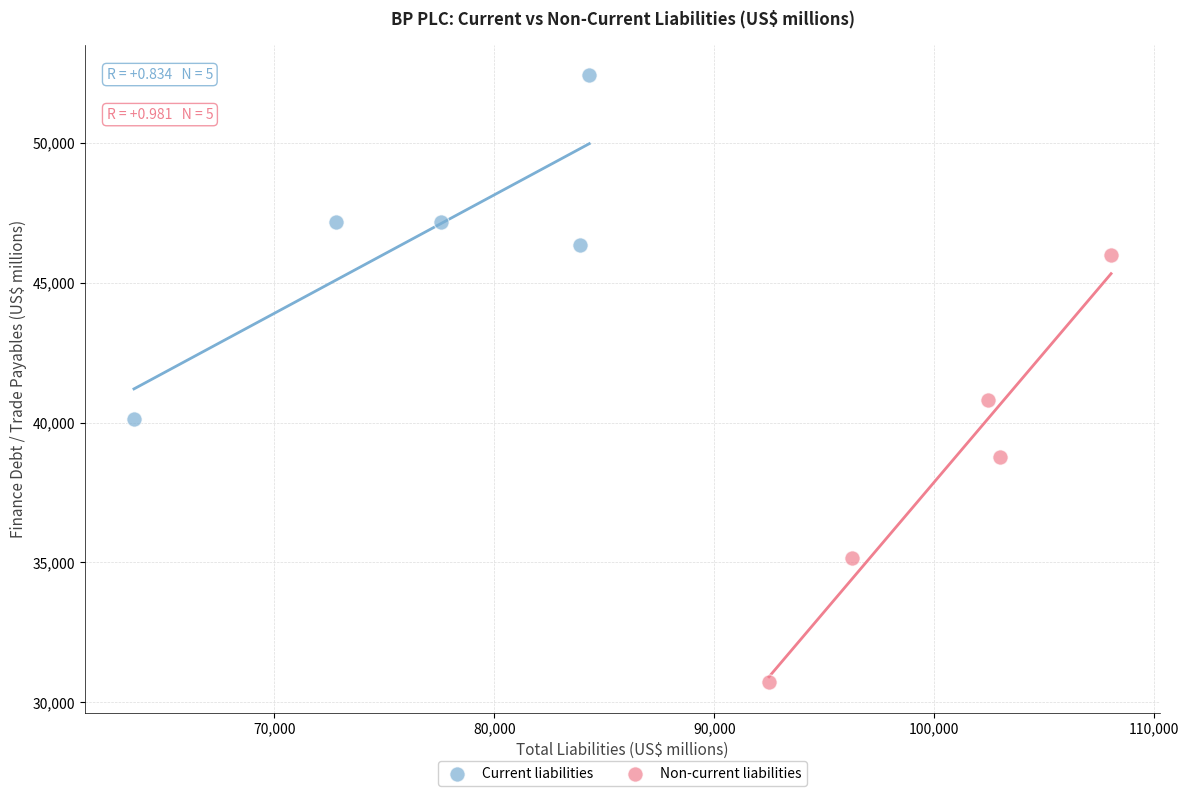

Which series has the widest spread of Y values?

Non-current liabilities